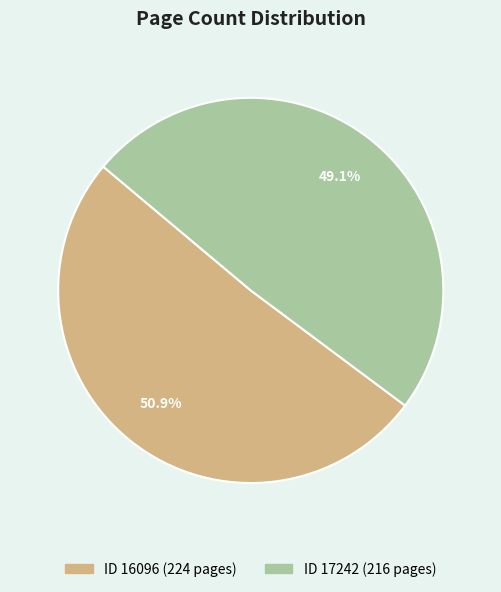

Is there a majority slice in this chart?

Yes